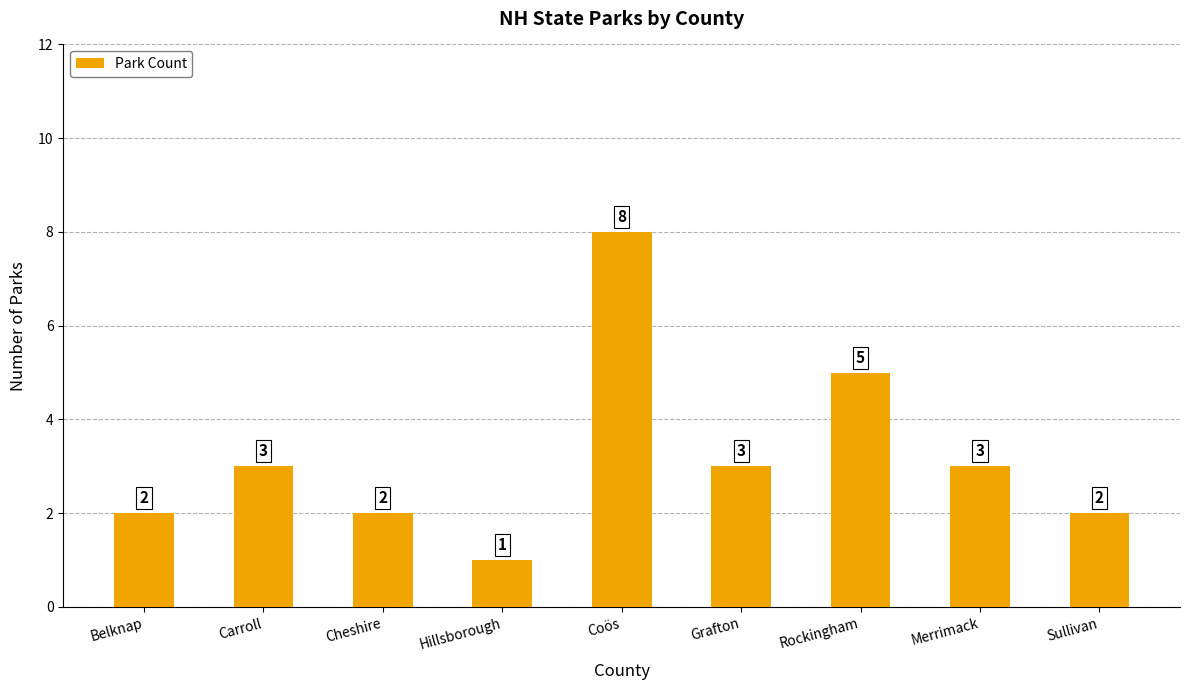

Count the number of data series in this chart.

1